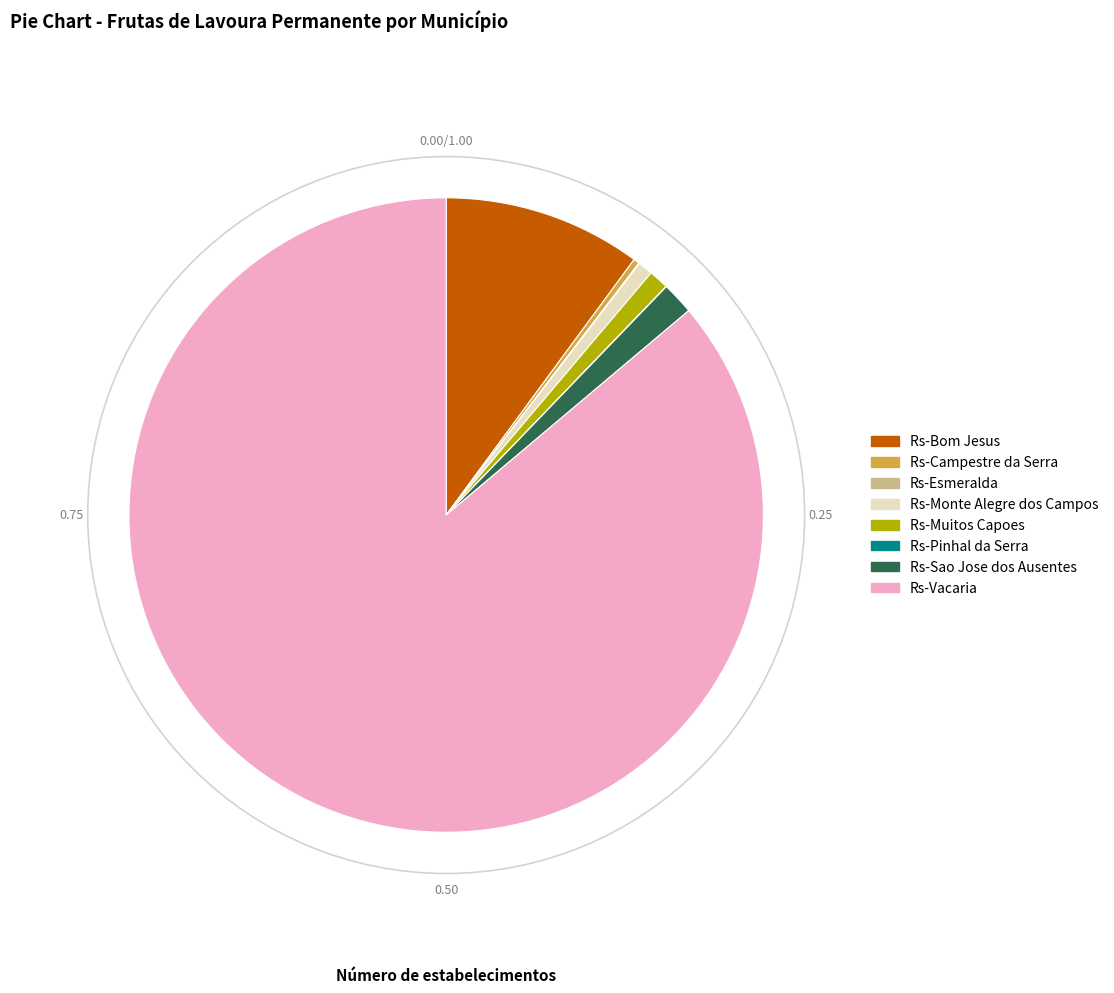

Does any single category account for the majority?

Yes